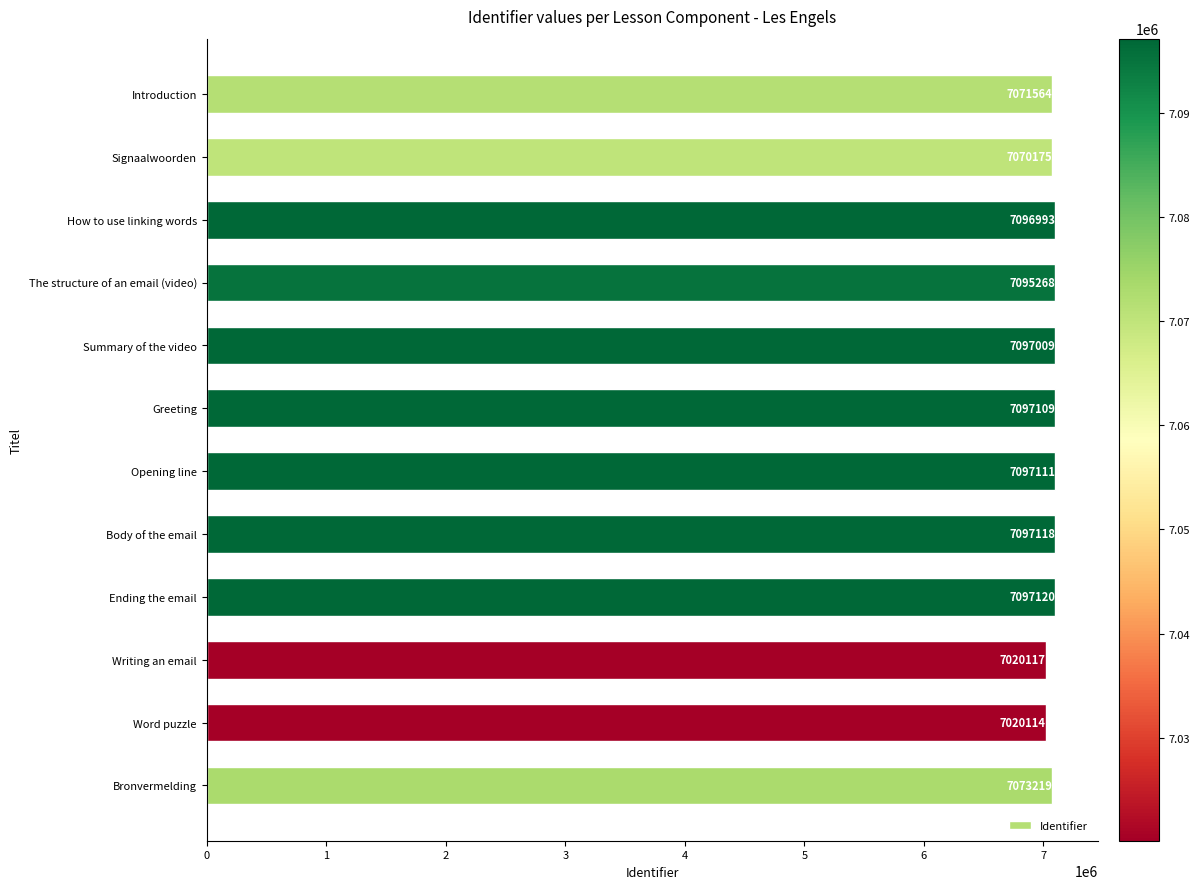

What position from the top is Opening line?

7